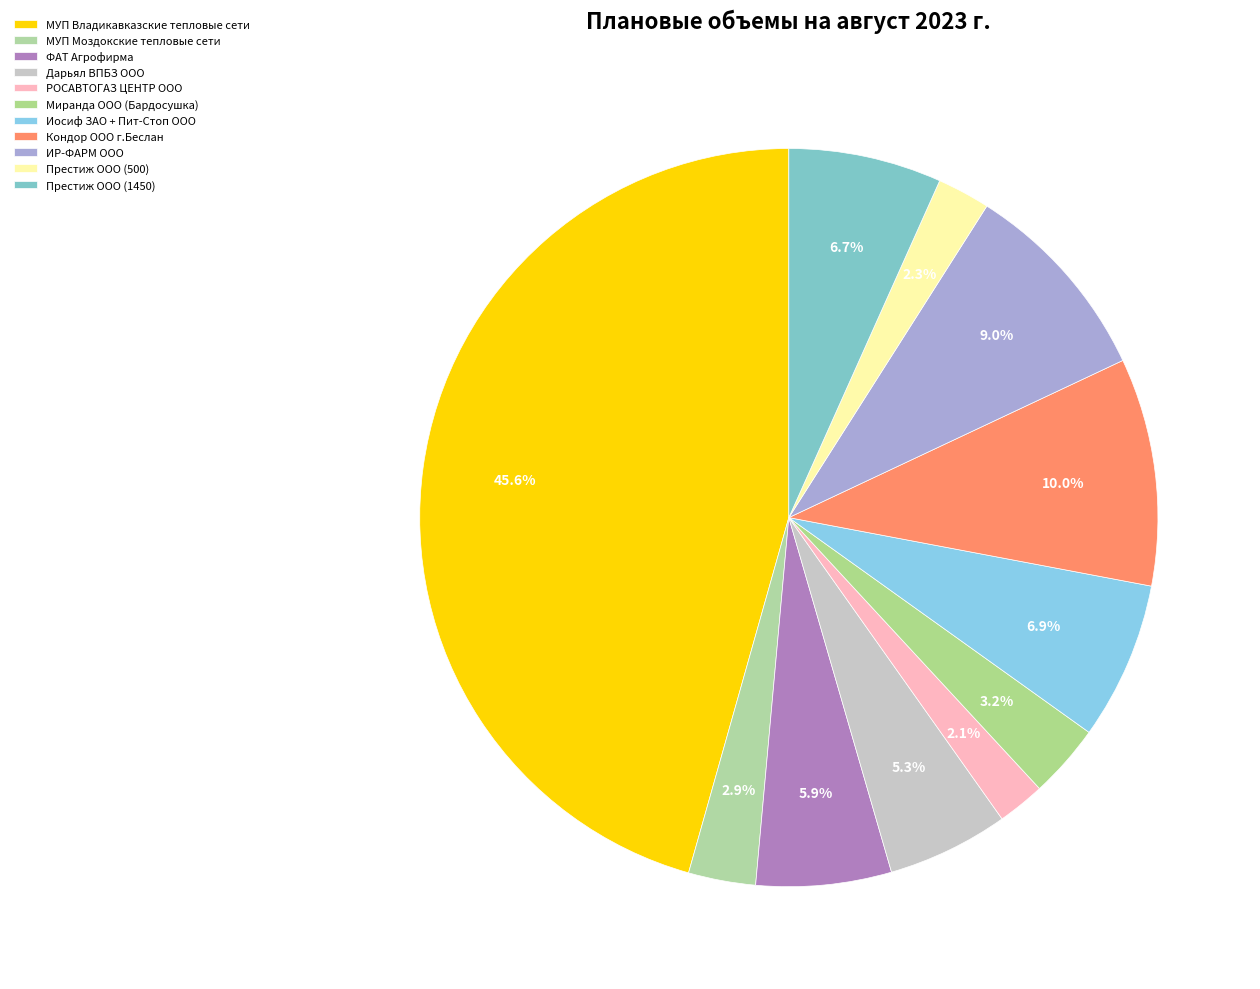

To the nearest percent, what is the difference between the РОСАВТОГАЗ ЦЕНТР ООО and Дарьял ВПБЗ ООО slice percentages?

3%